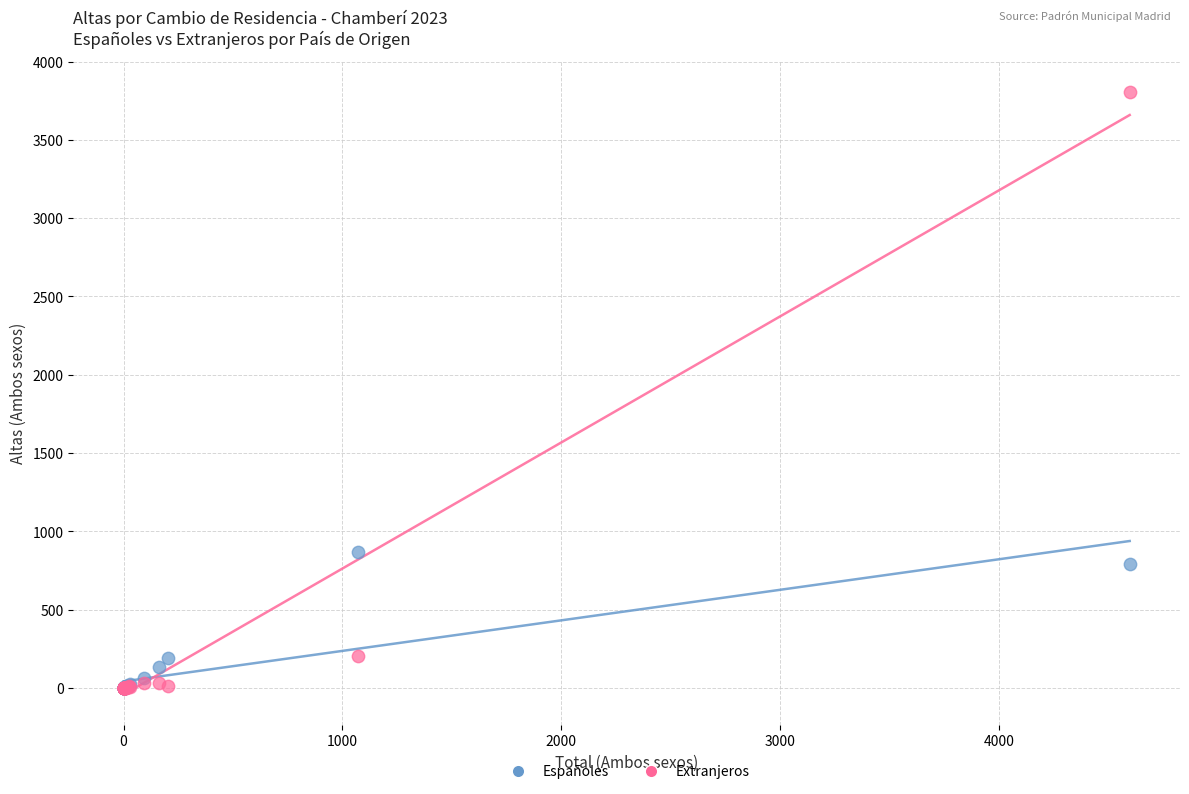

Across all series, what Y value is closest to 1904?

868